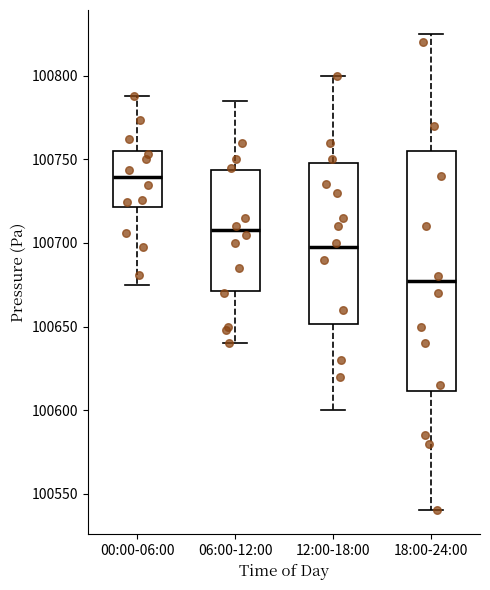

Which box's median line is the highest?

00:00-06:00